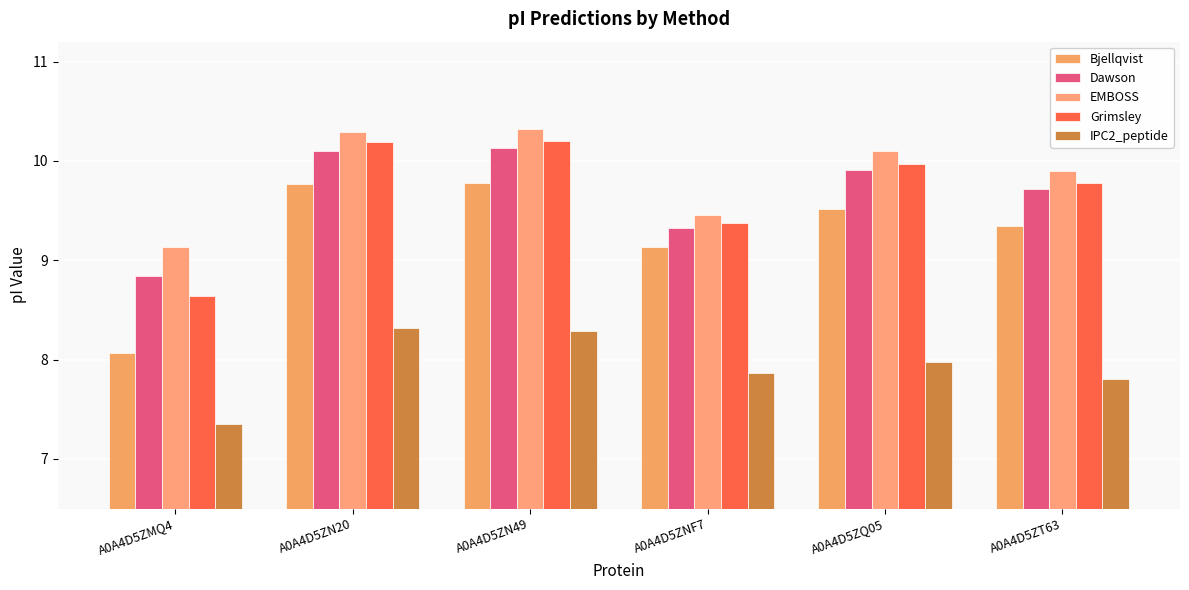

List the labels in order of Dawson value, largest first.

A0A4D5ZN49, A0A4D5ZN20, A0A4D5ZQ05, A0A4D5ZT63, A0A4D5ZNF7, A0A4D5ZMQ4